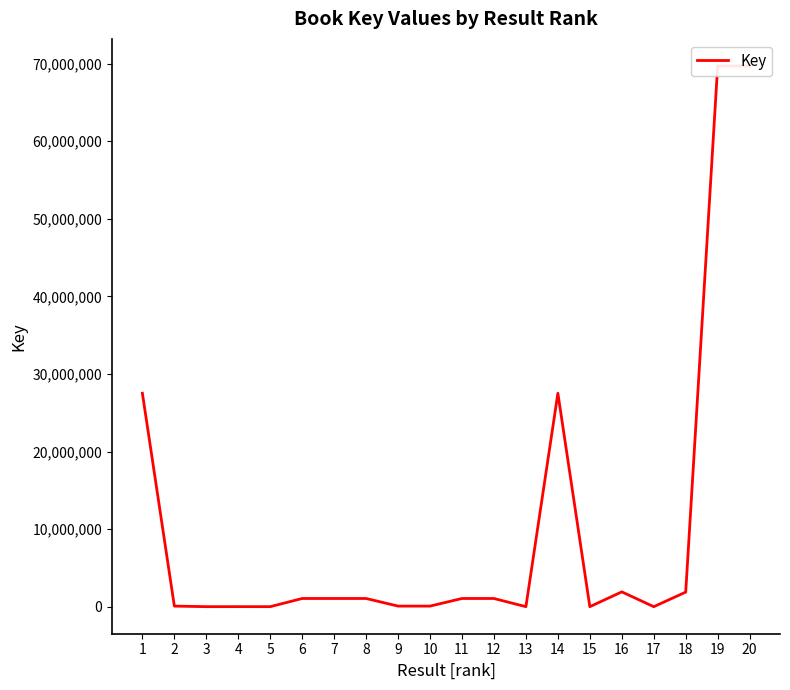

How many lines are shown in the chart?

1